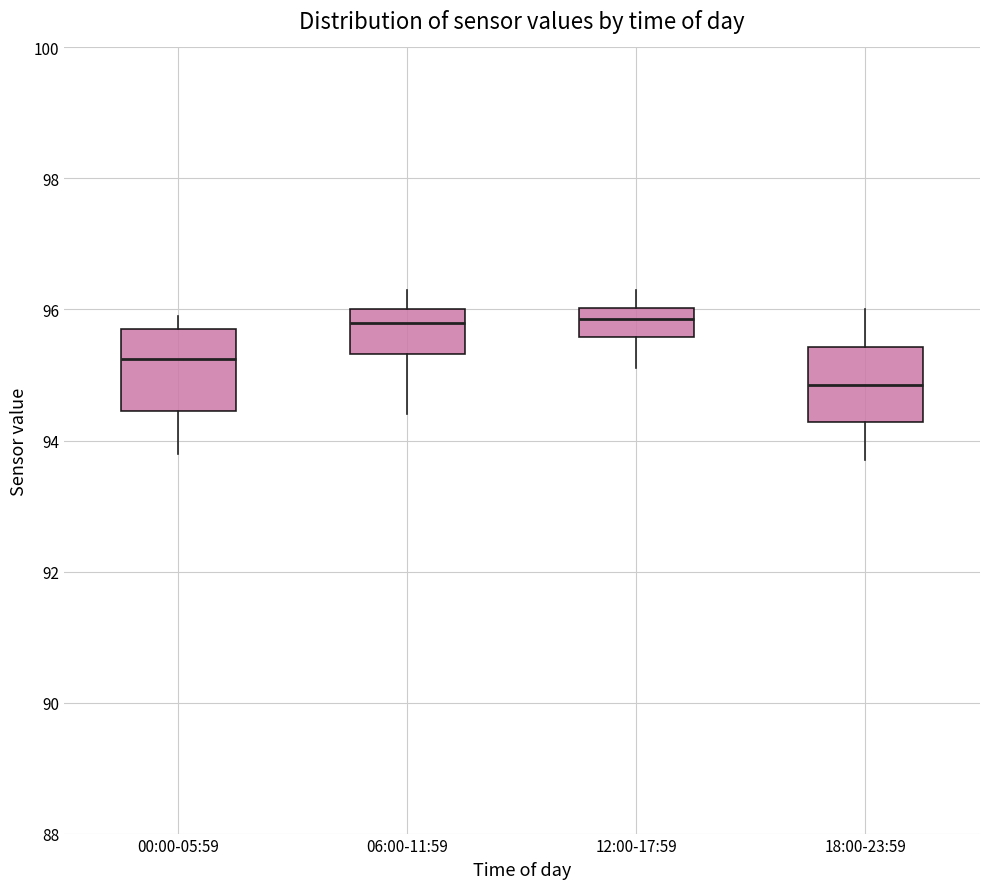

Reading left to right, transcribe this box plot: for each box, give where its median line is, the range the box spans, and where its two whiskers end, as read against the y-axis. The values are not printed on the chart, so give them approximately, as read against the axis.

00:00-05:59: median 95.2, box 94.4 to 95.8, whiskers 93.8 to 96.0
06:00-11:59: median 95.8, box 95.4 to 96.0, whiskers 94.4 to 96.4
12:00-17:59: median 95.8, box 95.6 to 96.0, whiskers 95.2 to 96.4
18:00-23:59: median 94.8, box 94.2 to 95.4, whiskers 93.8 to 96.0